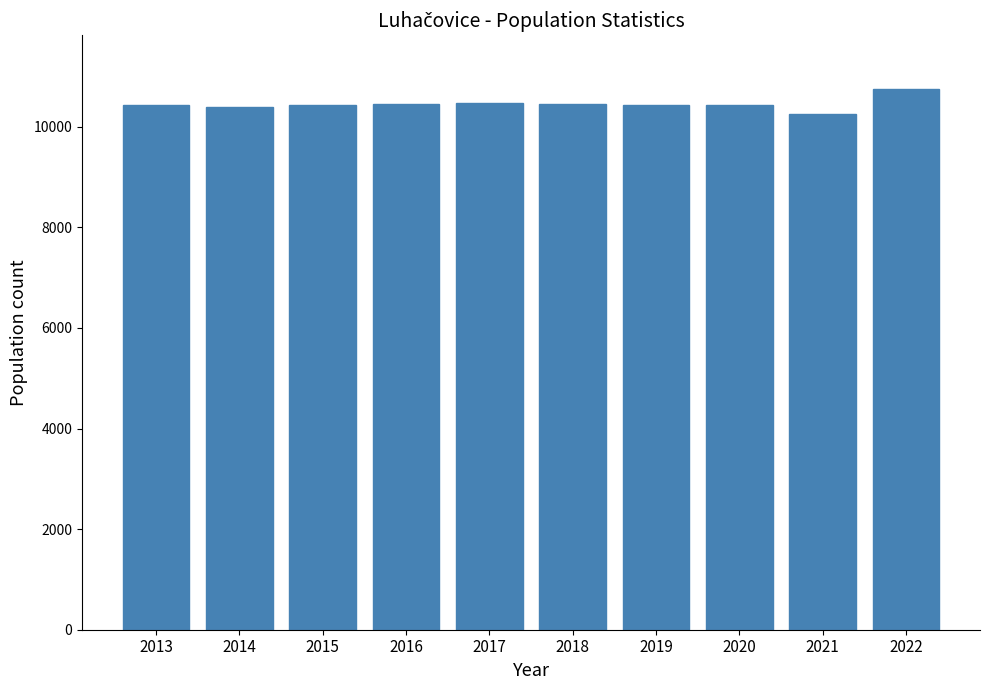

What is the value of the 6th bar from the left?

10452